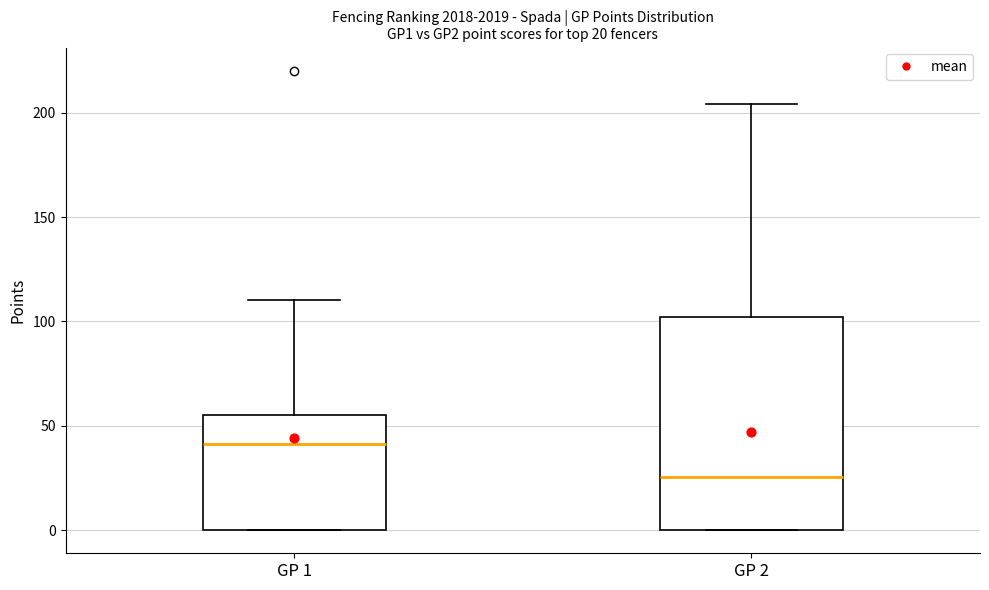

Comparing the boxes themselves (not the whiskers), which one is the tallest?

GP 2